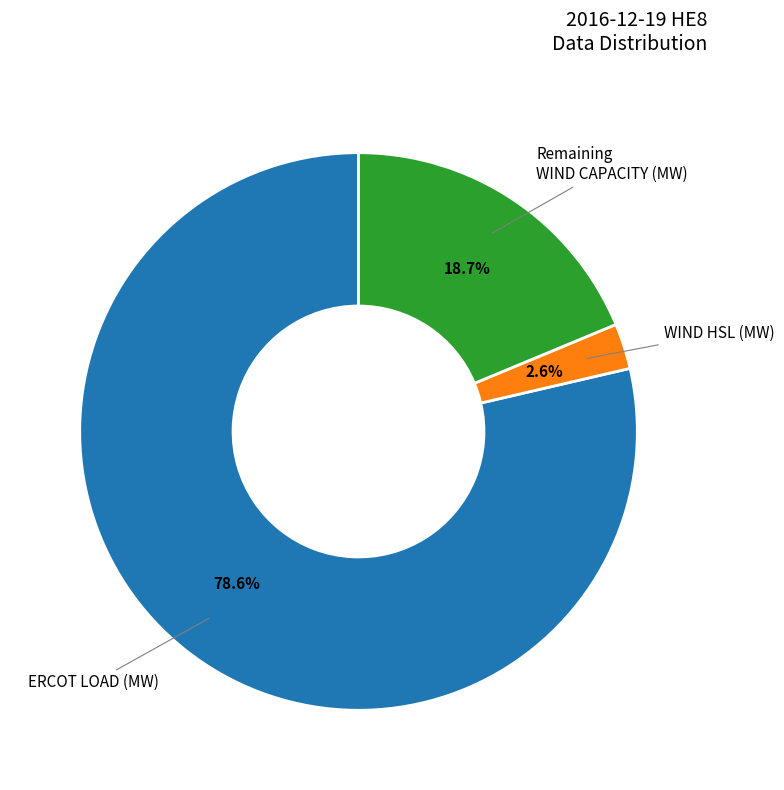

Is there a majority slice in this chart?

Yes